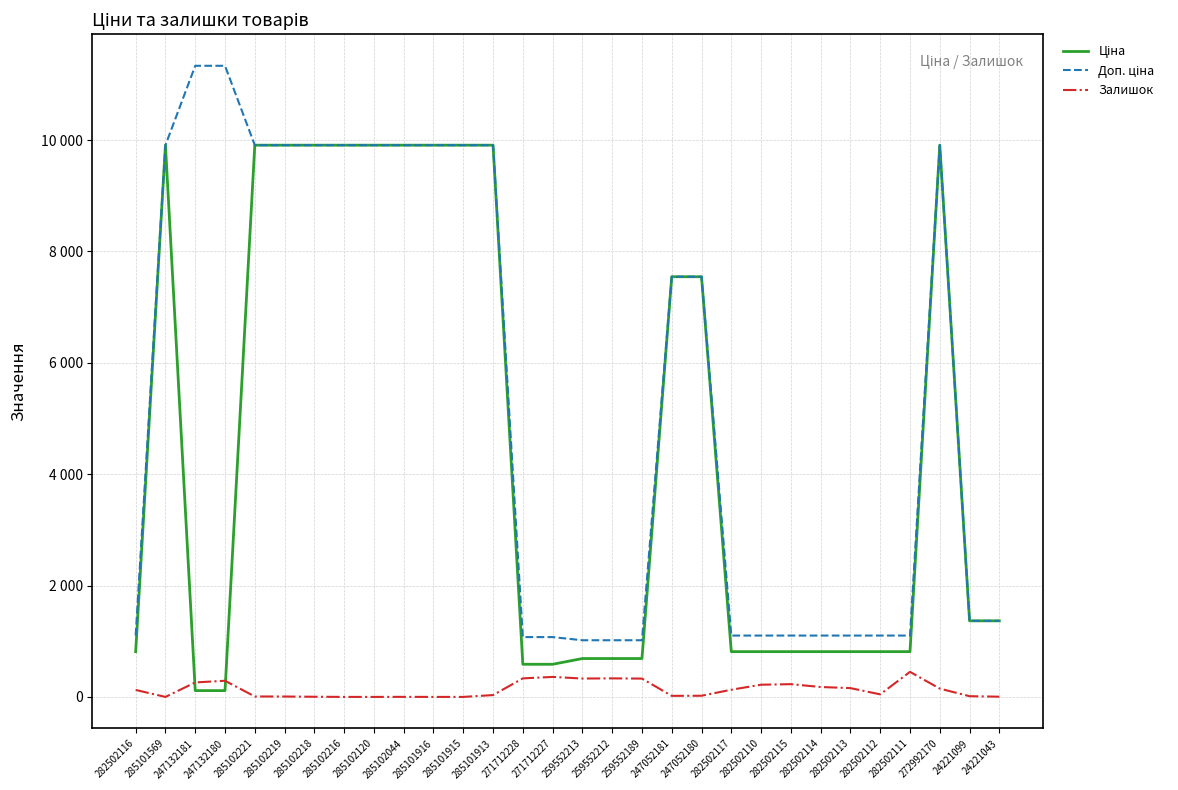

Which series changed the most between 285102219 and 271712227?

Ціна